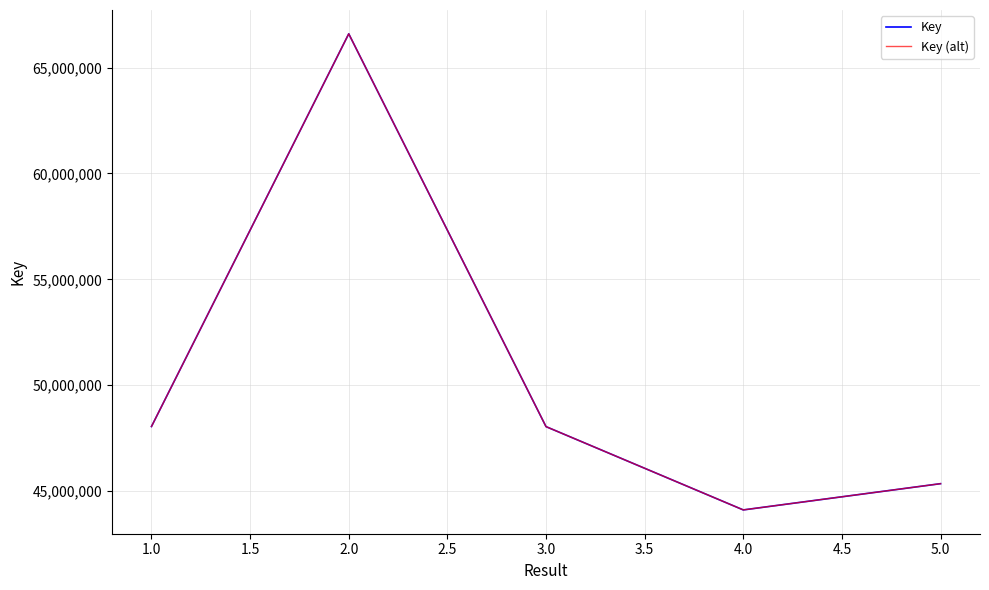

Does the chart have visible grid lines?

Yes